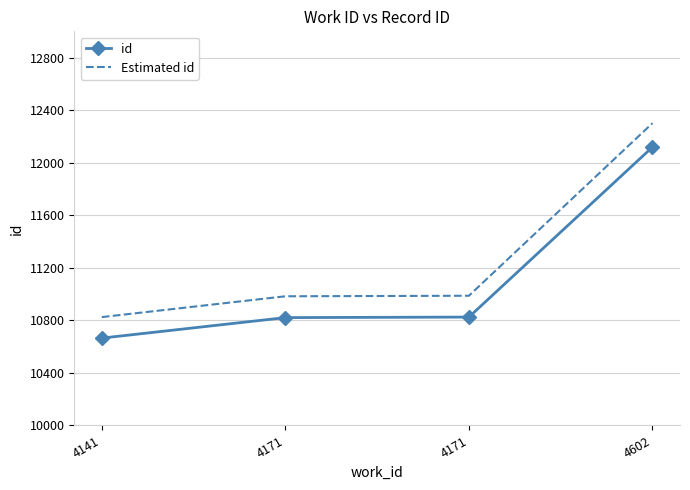

Where does the Estimated id series first go above 10987?

4171